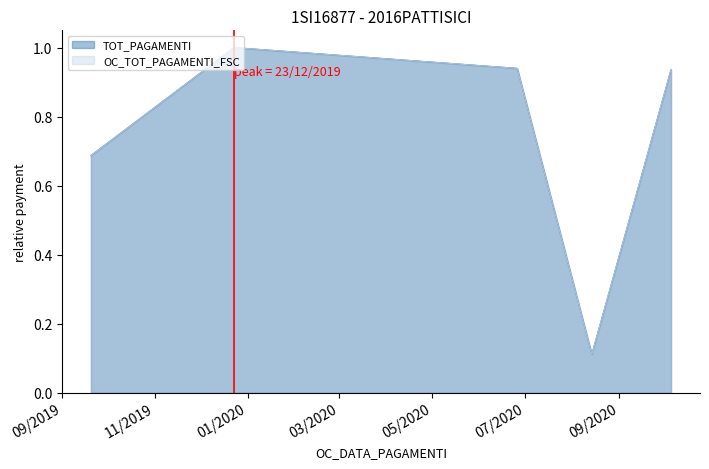

True or false: OC_TOT_PAGAMENTI_FSC has more than 1 interior local peaks.

False